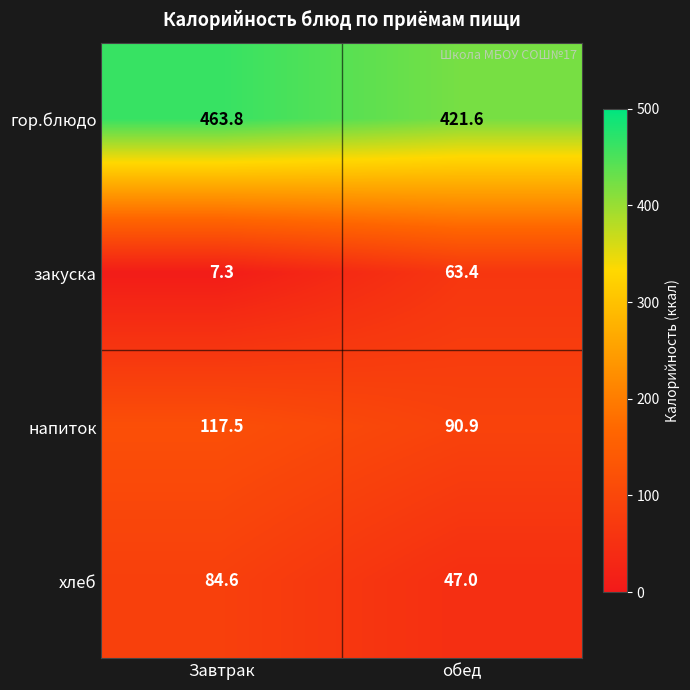

At обед, list the series in order from largest to smallest.

гор.блюдо, напиток, закуска, хлеб